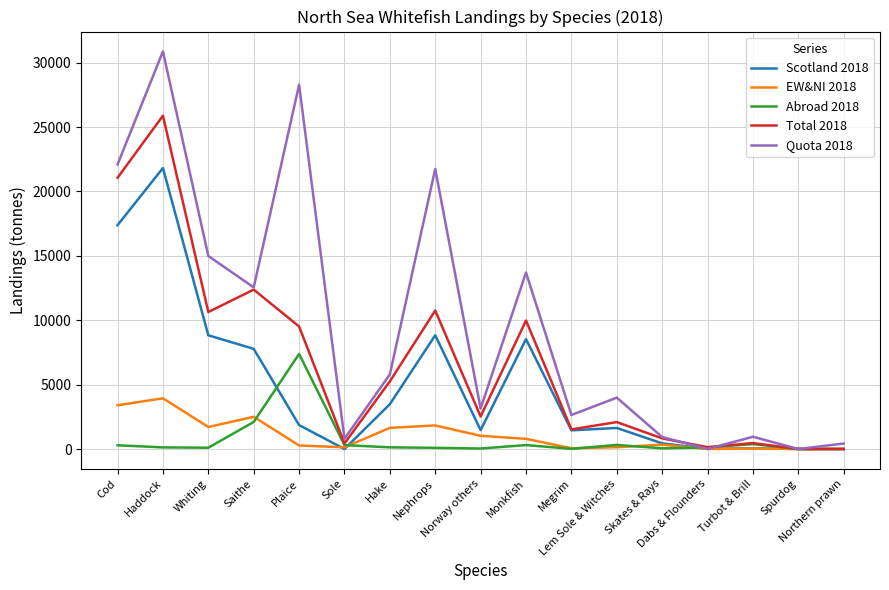

Does the chart display data point markers on the line(s)?

No